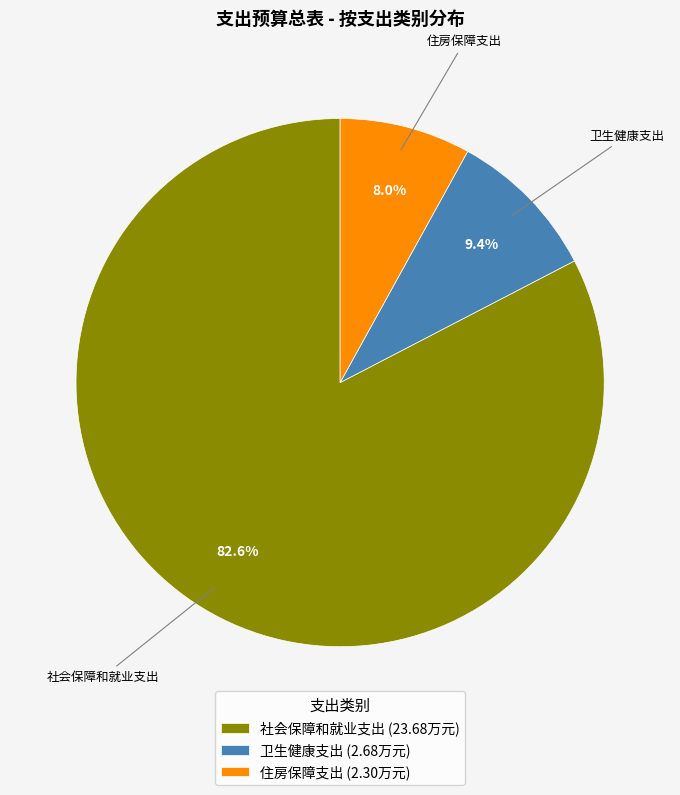

What is the total percentage of 社会保障和就业支出 and 卫生健康支出?

92.0%